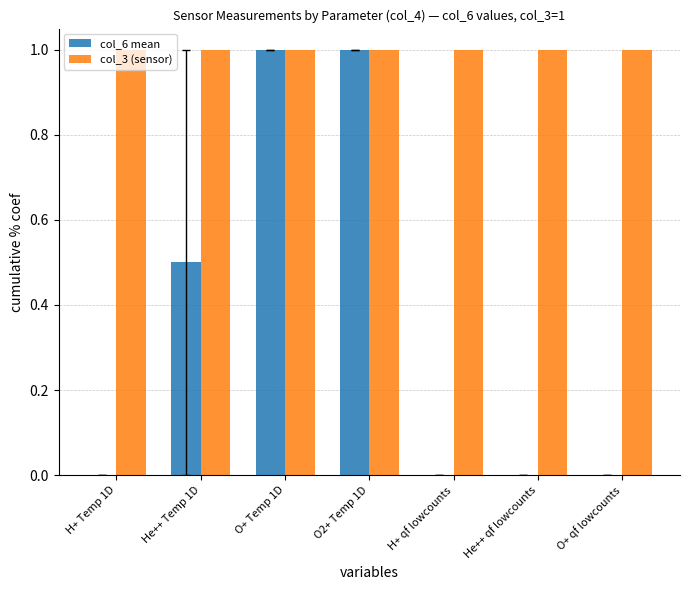

Does the chart contain stacked bars?

No